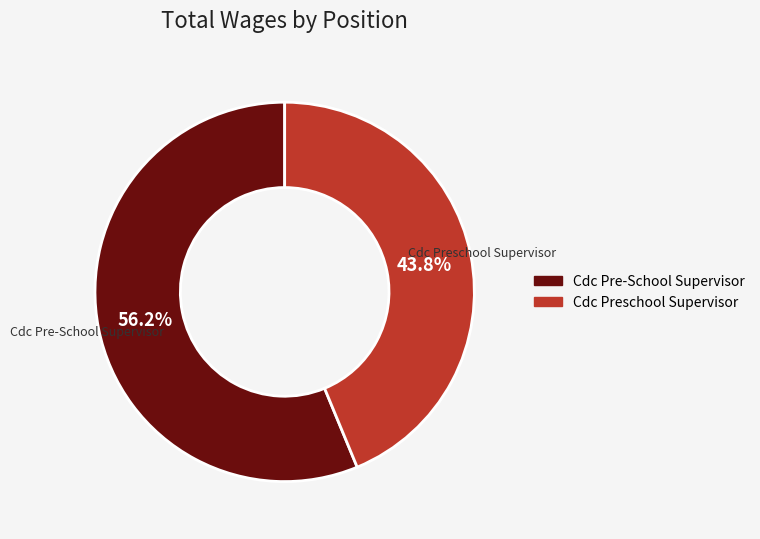

What percentage do Cdc Preschool Supervisor and Cdc Pre-School Supervisor together represent?

100.0%